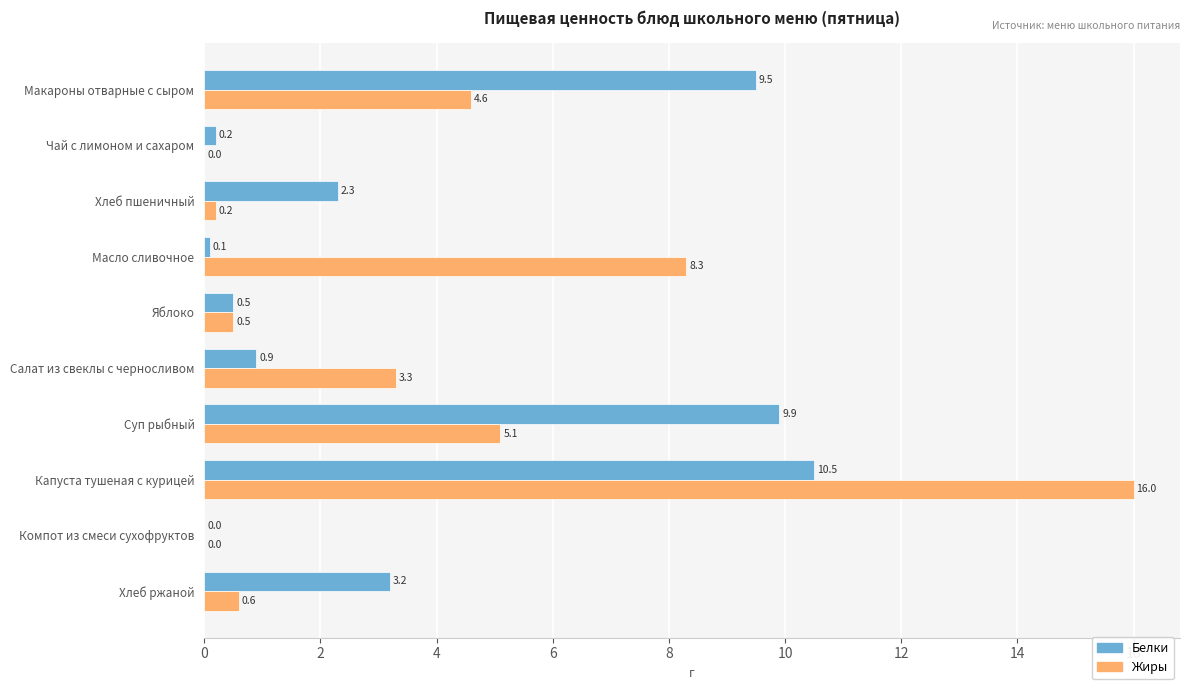

The value of Белки at Компот из смеси сухофруктов is 0.0. True or false?

True